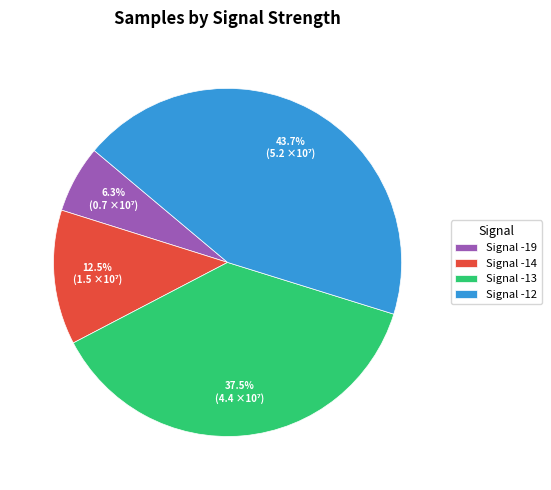

What percentage is NOT represented by Signal -14?

87.5%